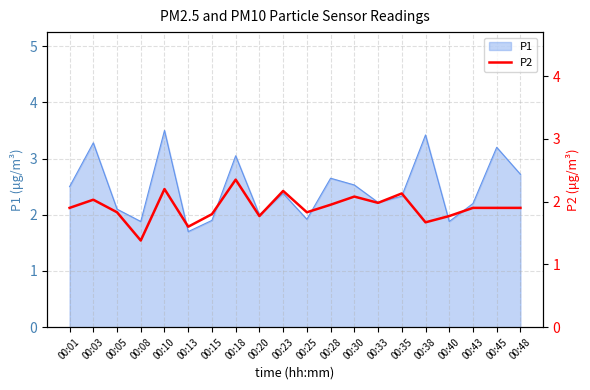

Where is the first local minimum?

00:08